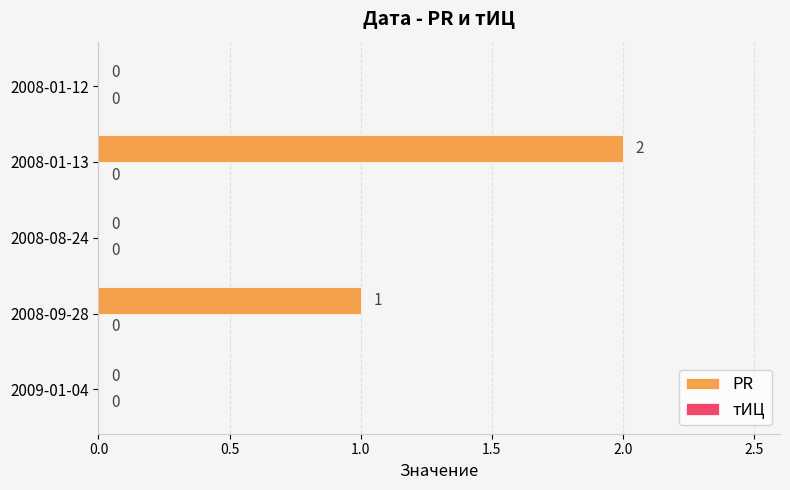

Reading bottom to top, extract all data points from this chart.

2009-01-04=0	2008-09-28=1	2008-08-24=0	2008-01-13=2	2008-01-12=0